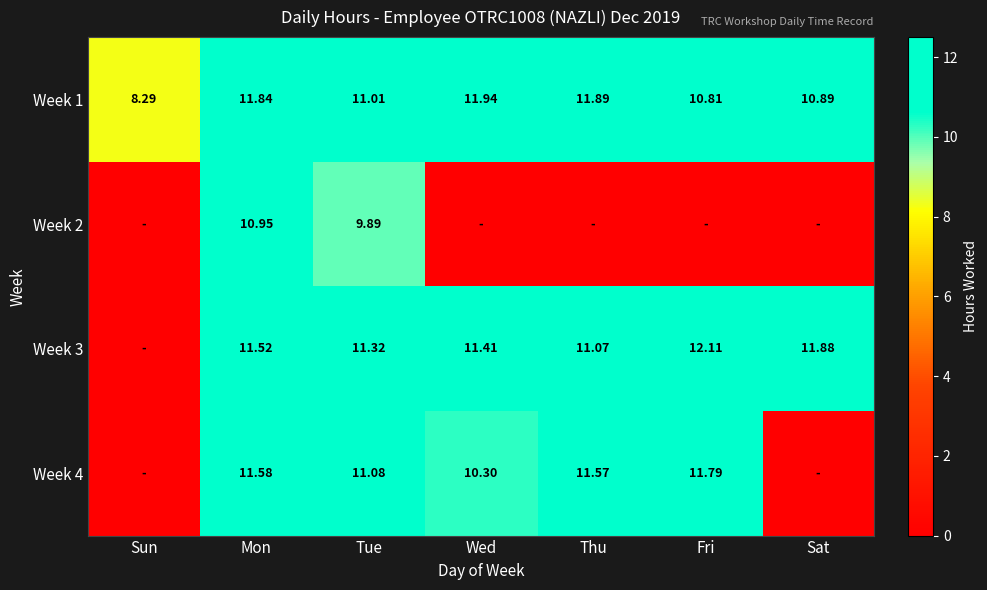

Rank the categories by Week 1 value from highest to lowest.

Wed, Thu, Mon, Tue, Sat, Fri, Sun